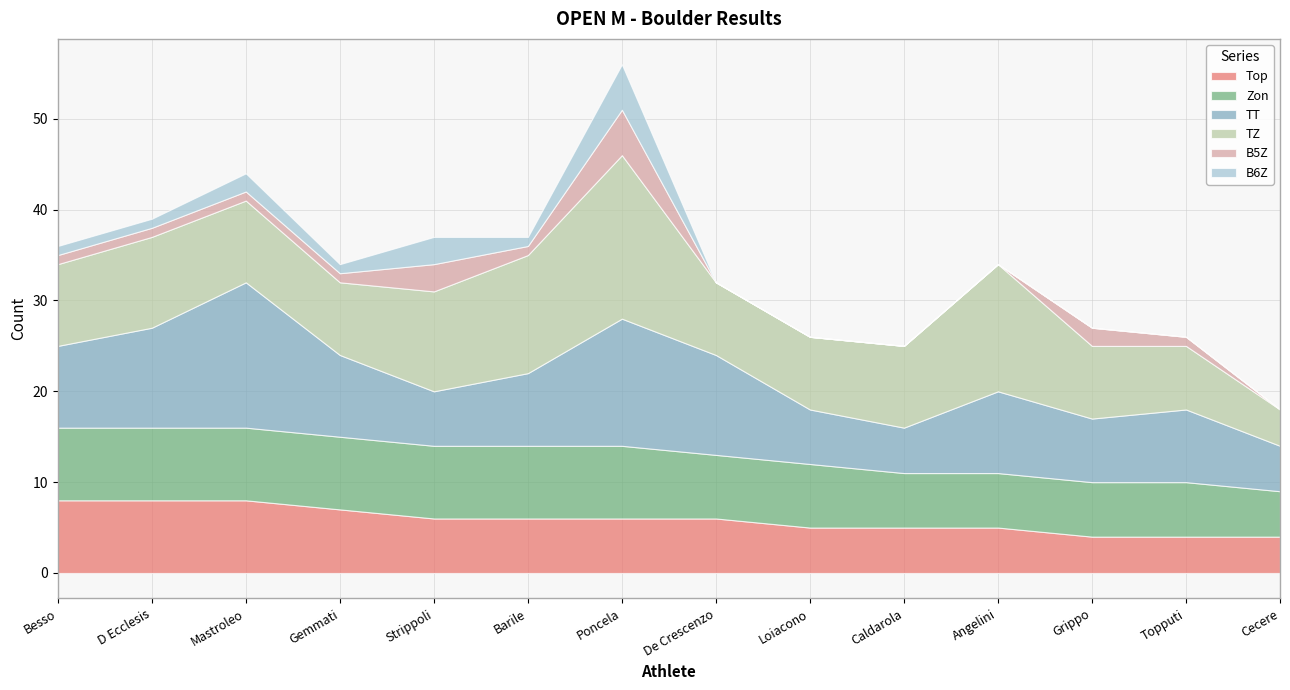

What is the sum of the B6Z values at Gemmati and Caldarola?

1